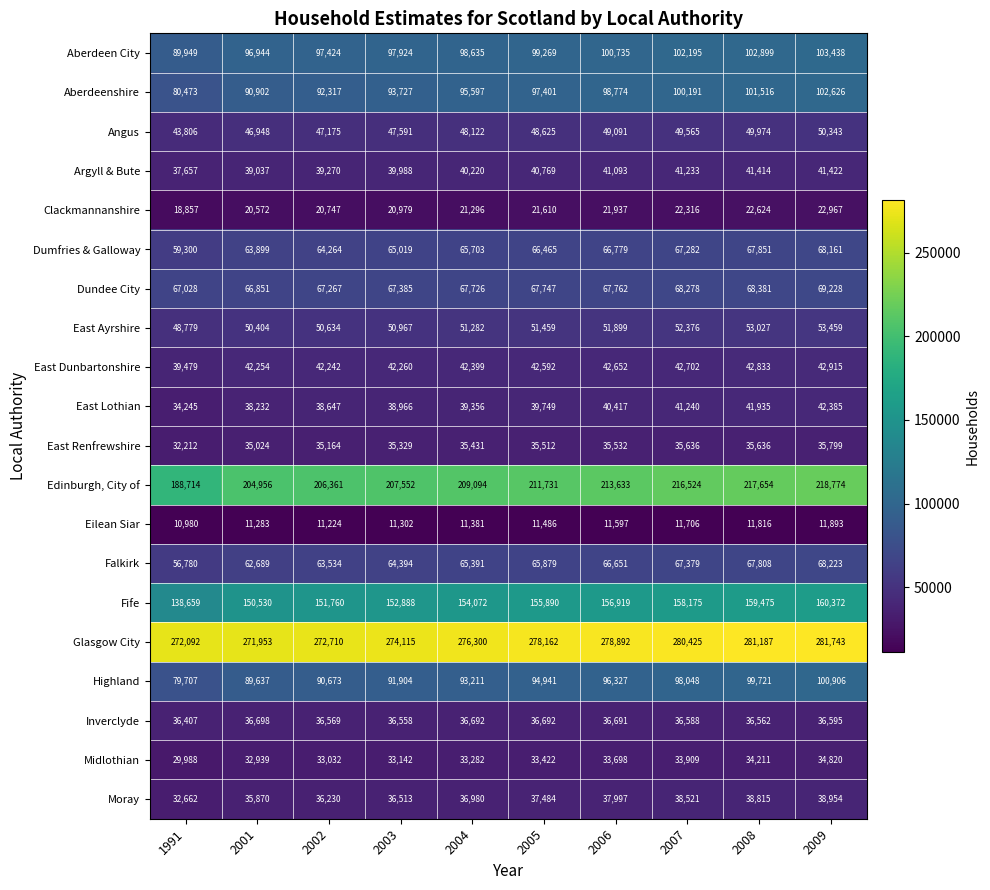

Which series has the largest range (max minus min)?

Edinburgh, City of